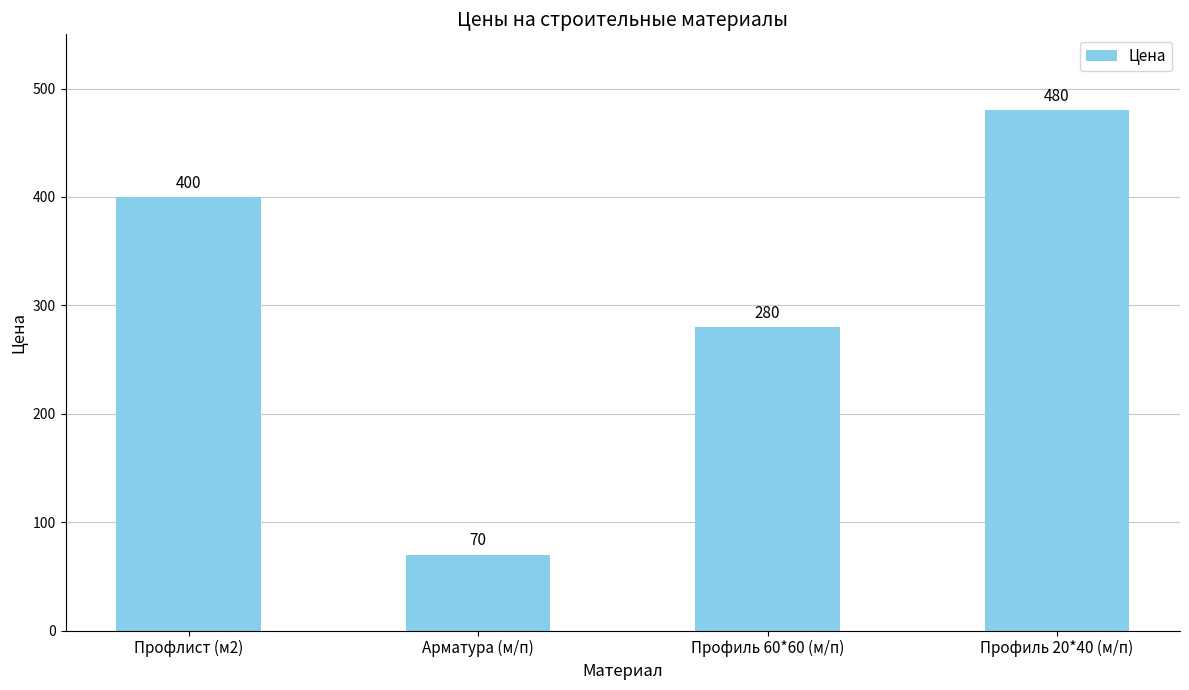

What is the approximate value at Профлист (м2)?

400